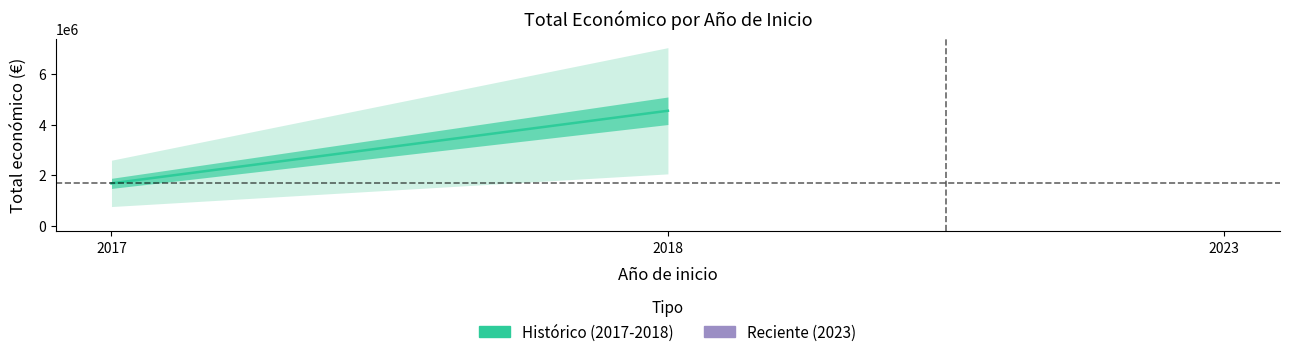

Approximately how many times larger is the value at 2018 compared to 2017?

2.7